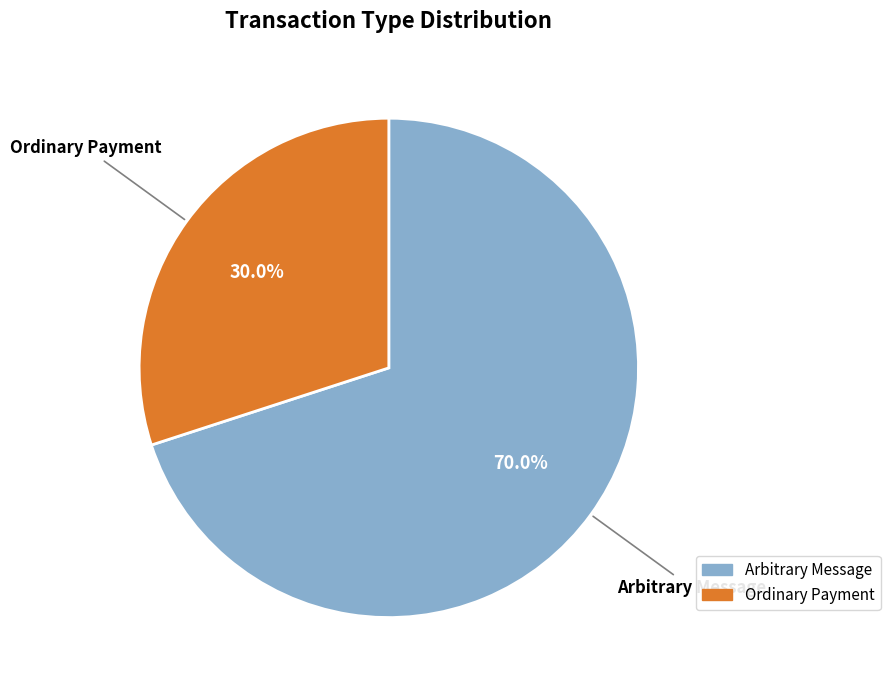

What is the majority slice?

Arbitrary Message